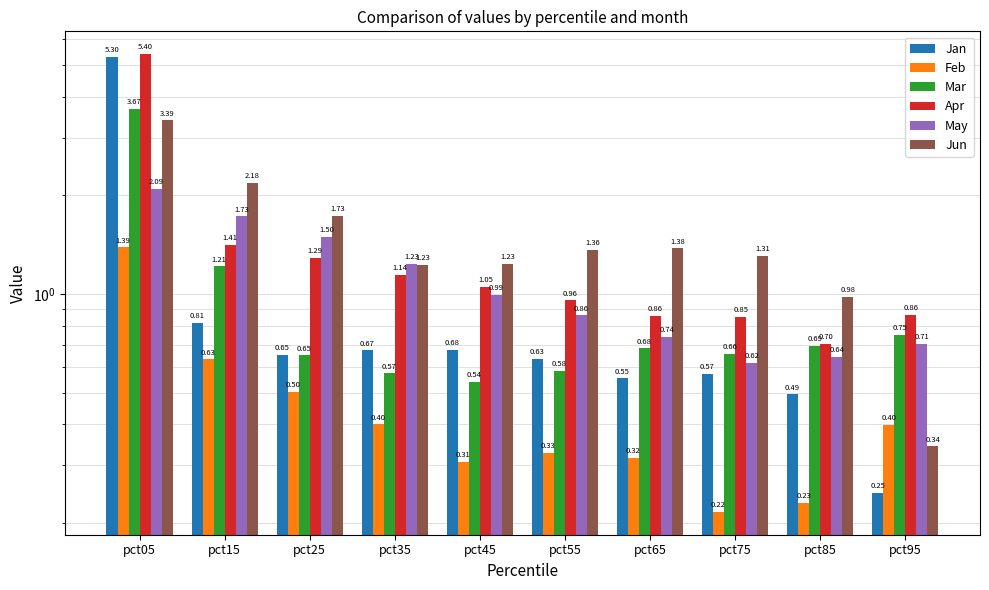

Reading left to right, transcribe all the data shown in this chart.

Jan: pct05=5.3	pct15=0.8	pct25=0.7	pct35=0.7	pct45=0.7	pct55=0.6	pct65=0.6	pct75=0.6	pct85=0.5	pct95=0.2
Feb: pct05=1.4	pct15=0.6	pct25=0.5	pct35=0.4	pct45=0.3	pct55=0.3	pct65=0.3	pct75=0.2	pct85=0.2	pct95=0.4
Mar: pct05=3.7	pct15=1.2	pct25=0.6	pct35=0.6	pct45=0.5	pct55=0.6	pct65=0.7	pct75=0.7	pct85=0.7	pct95=0.7
Apr: pct05=5.4	pct15=1.4	pct25=1.3	pct35=1.1	pct45=1.1	pct55=1.0	pct65=0.9	pct75=0.9	pct85=0.7	pct95=0.9
May: pct05=2.1	pct15=1.7	pct25=1.5	pct35=1.2	pct45=1.0	pct55=0.9	pct65=0.7	pct75=0.6	pct85=0.6	pct95=0.7
Jun: pct05=3.4	pct15=2.2	pct25=1.7	pct35=1.2	pct45=1.2	pct55=1.4	pct65=1.4	pct75=1.3	pct85=1.0	pct95=0.3